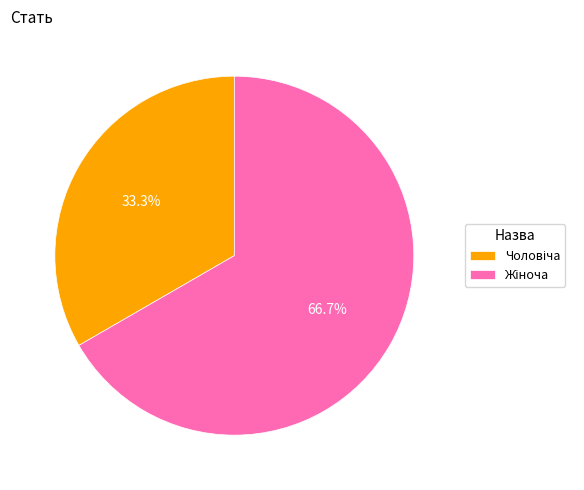

To the nearest percent, what portion does Чоловіча represent?

33%